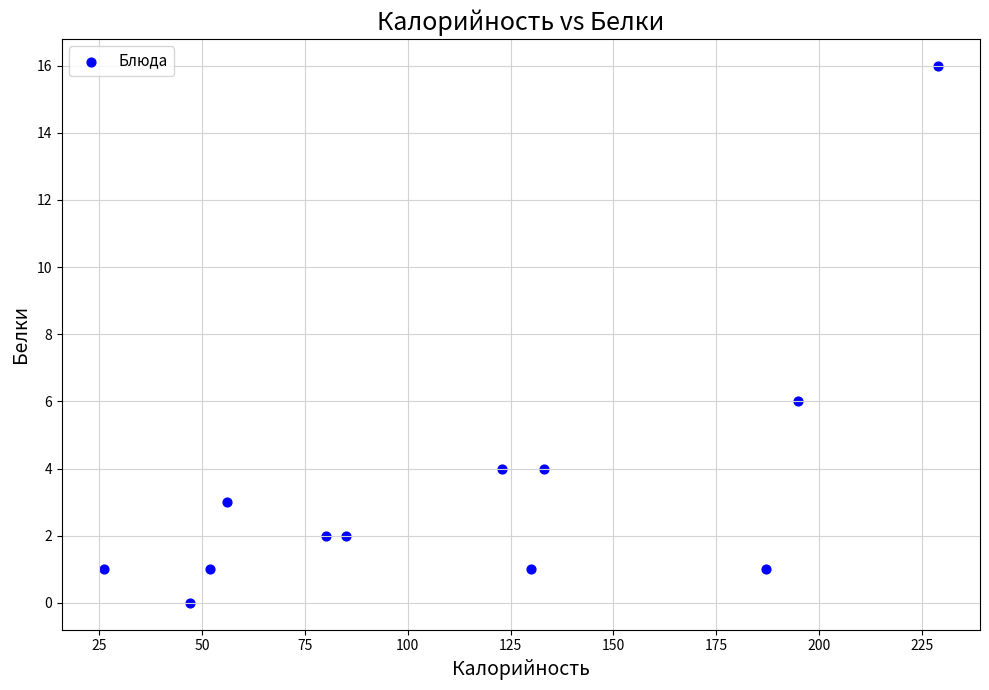

What Y value in the scatter plot is closest to 8?

6